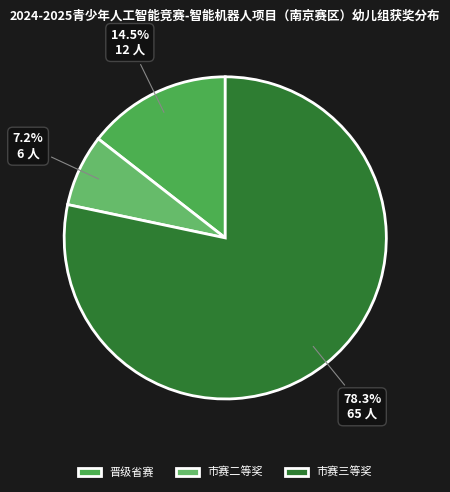

Count the number of slices in the pie.

3